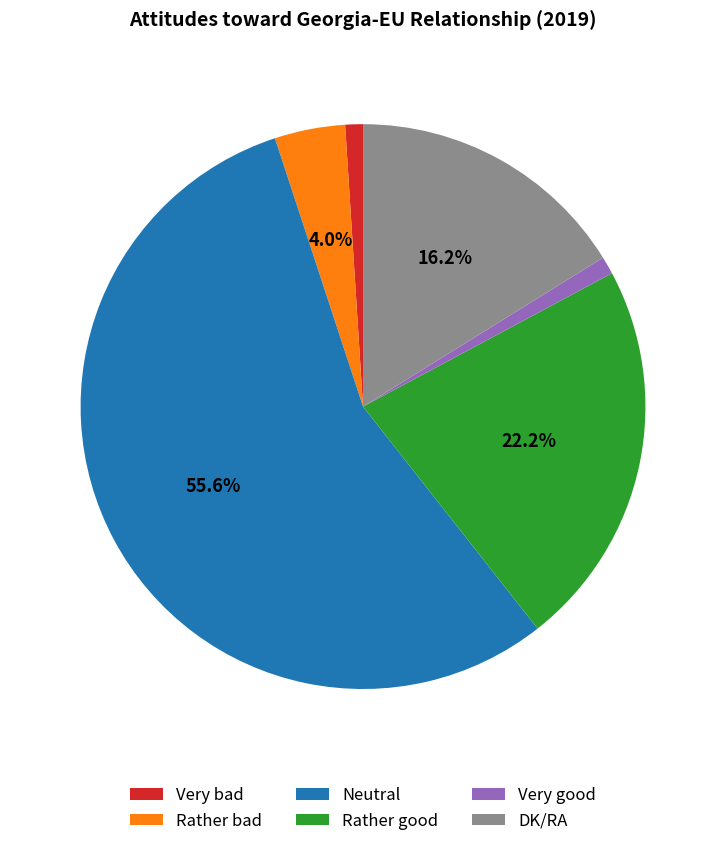

True or false: Very bad accounts for 9% of the total.

False